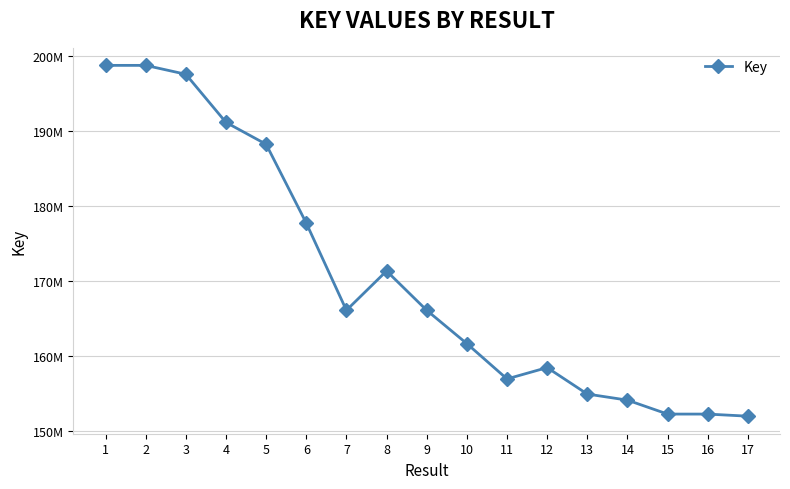

How many interior local peaks (higher than both neighbors) does the data have?

3